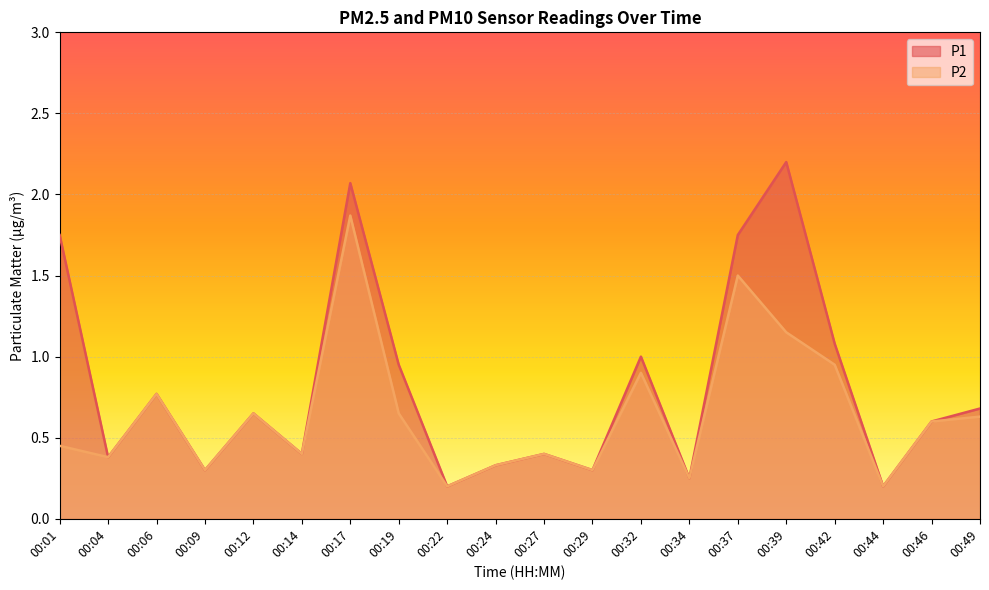

Reading right to left, extract all data points from this chart.

P1: 00:49=0.7	00:46=0.6	00:44=0.2	00:42=1.1	00:39=2.2	00:37=1.8	00:34=0.2	00:32=1.0	00:29=0.3	00:27=0.4	00:24=0.3	00:22=0.2	00:19=0.9	00:17=2.1	00:14=0.4	00:12=0.7	00:09=0.3	00:06=0.8	00:04=0.4	00:01=1.8
P2: 00:49=0.6	00:46=0.6	00:44=0.2	00:42=0.9	00:39=1.1	00:37=1.5	00:34=0.2	00:32=0.9	00:29=0.3	00:27=0.4	00:24=0.3	00:22=0.2	00:19=0.7	00:17=1.9	00:14=0.4	00:12=0.7	00:09=0.3	00:06=0.8	00:04=0.4	00:01=0.5